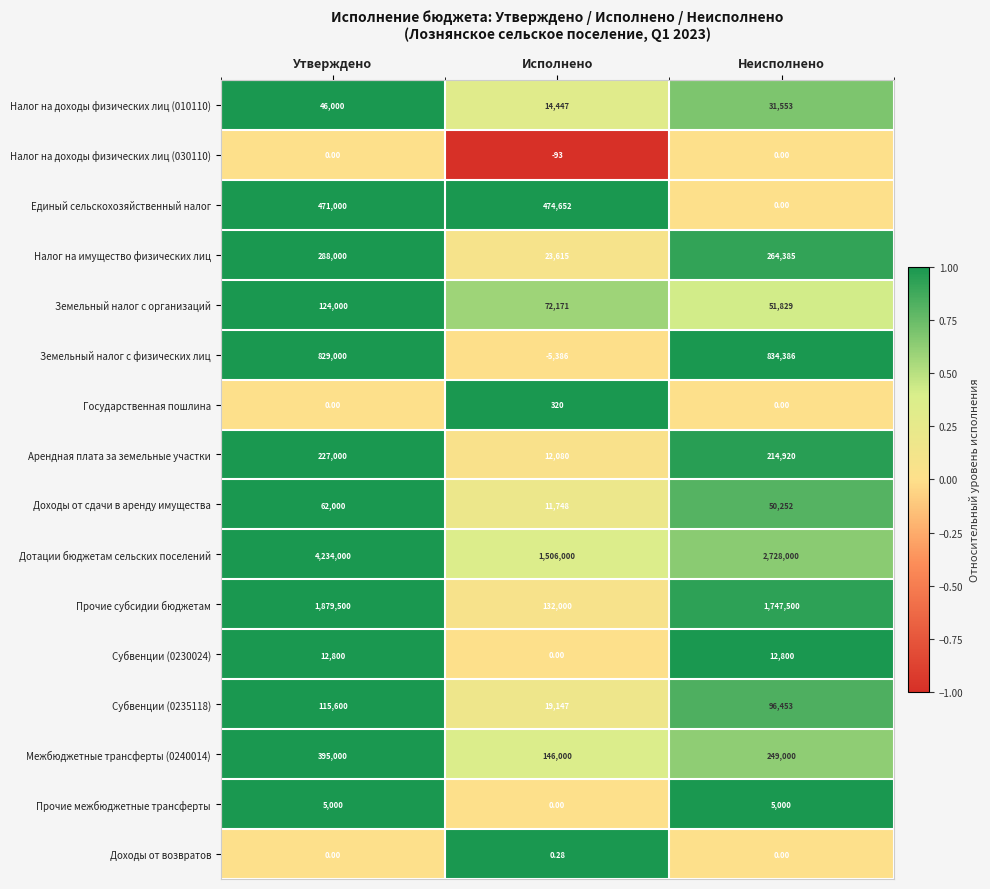

How many data points does each series have?

3